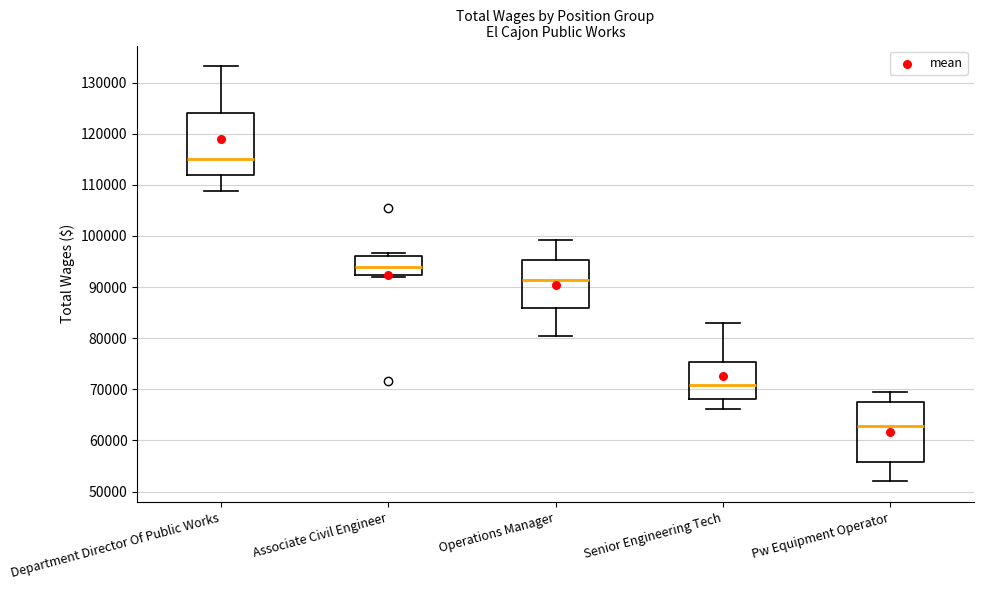

Where does the median line of the box for Department Director Of Public Works sit on the y-axis? The values are not printed on the chart, so give them approximately, as read against the axis.

115000